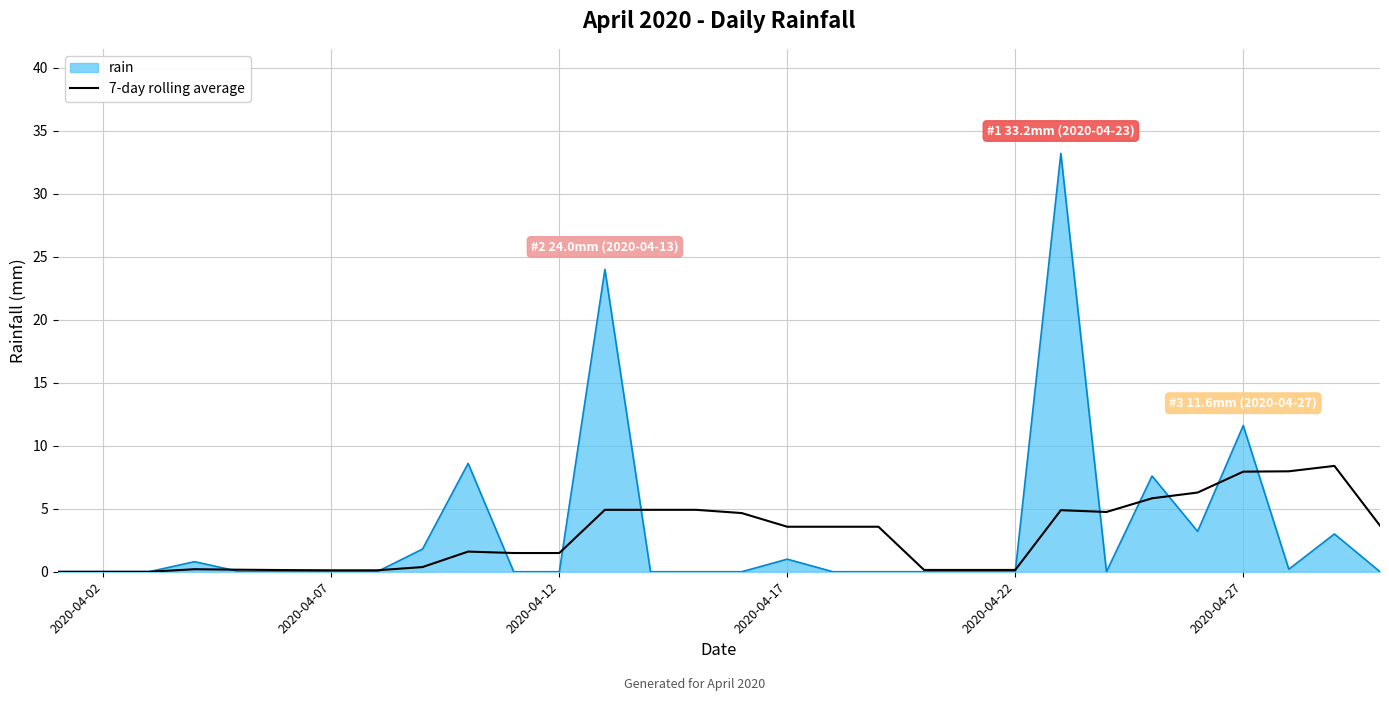

Rank the series by their maximum value, from lowest to highest.

7-day rolling average, rain